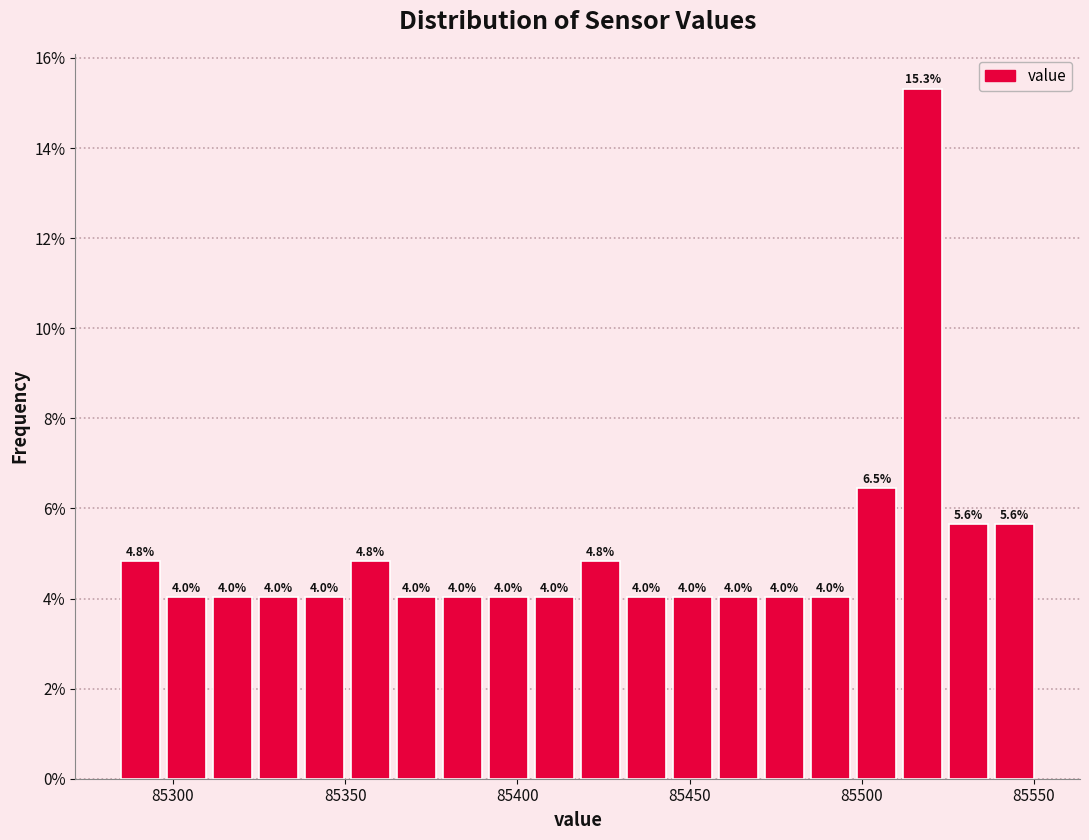

Read against the x-axis, roughly where is the centre of the tallest bar?

85520